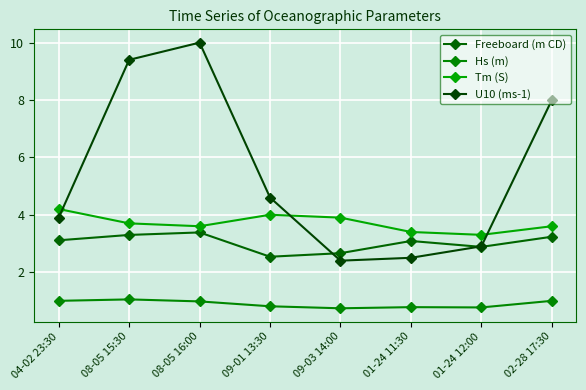

What is the difference between the Freeboard (m CD) values at 01-24 12:00 and 04-02 23:30?

0.2